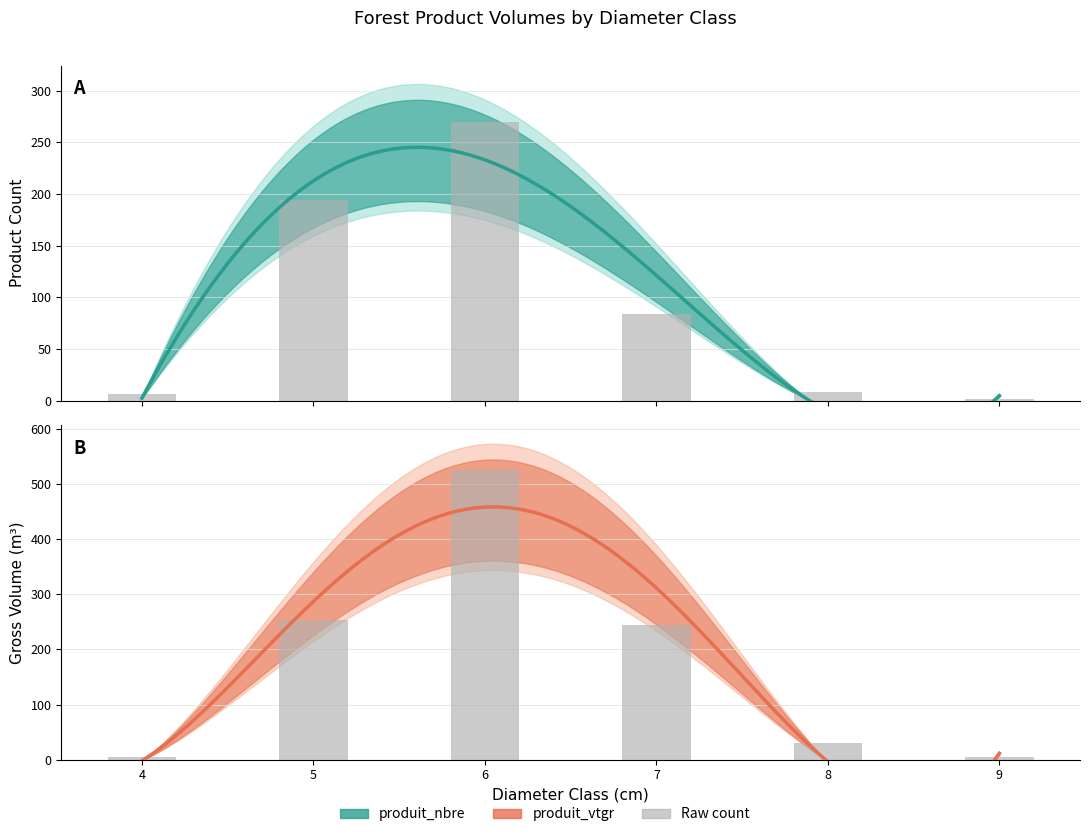

Reading left to right, transcribe all the data shown in this chart.

produit_nbre: 4=6.0	5=194.0	6=270.0	7=84.0	8=8.0	9=1.0
produit_vtgr: 4=4.7	5=253.4	6=525.3	7=244.3	8=29.8	9=4.8